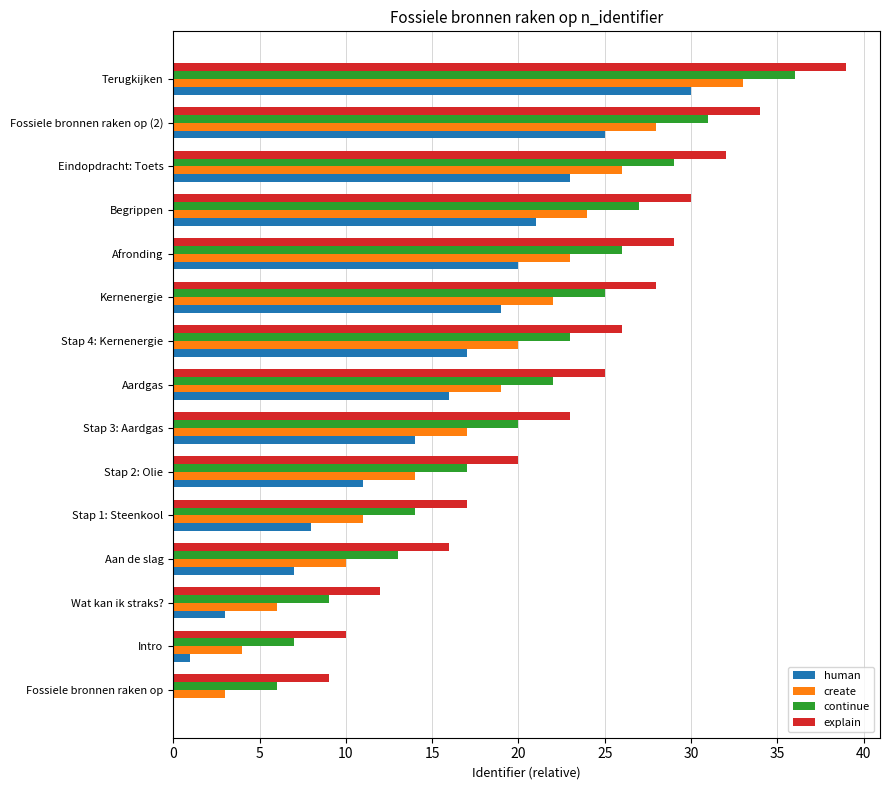

What are all the series names shown in the legend?

human, create, continue, explain